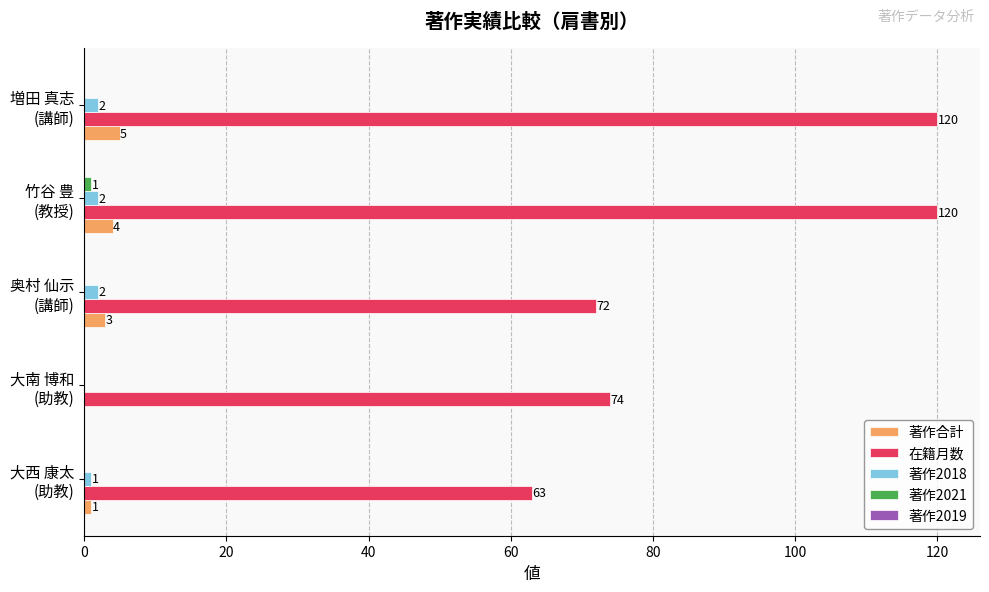

How many 著作合計 values are between 1 and 4?

3